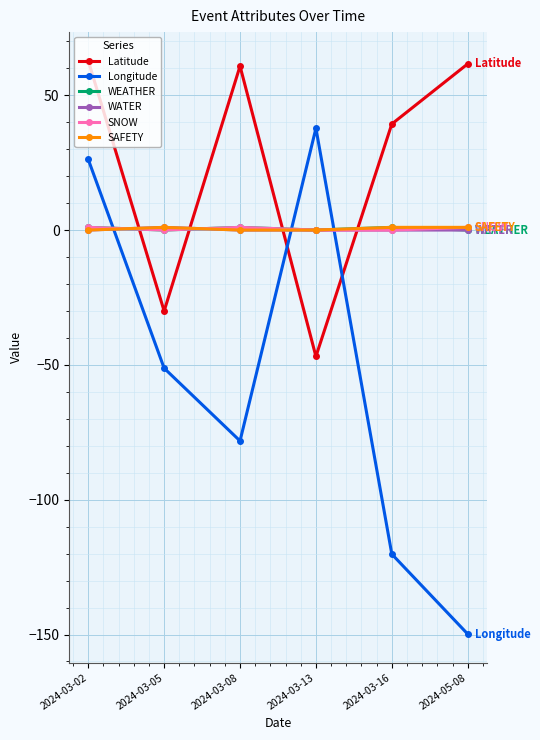

In Longitude, how many points are higher than both neighbors (excluding endpoints)?

1